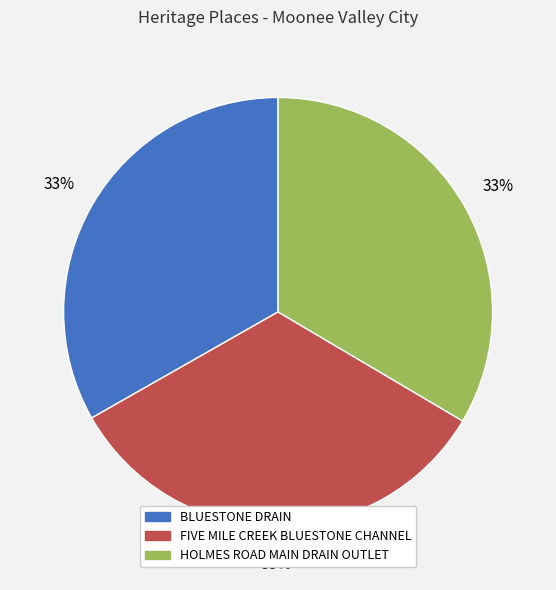

What is the ratio of the value at HOLMES ROAD MAIN DRAIN OUTLET to the value at BLUESTONE DRAIN?

1.0